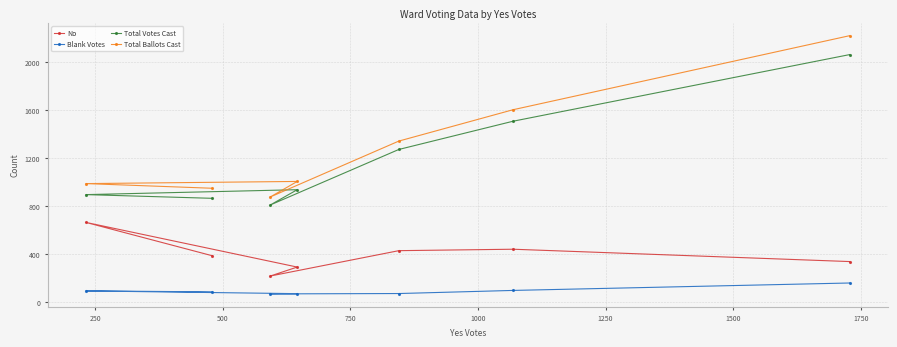

What is the average value of the Total Ballots Cast series?

1284